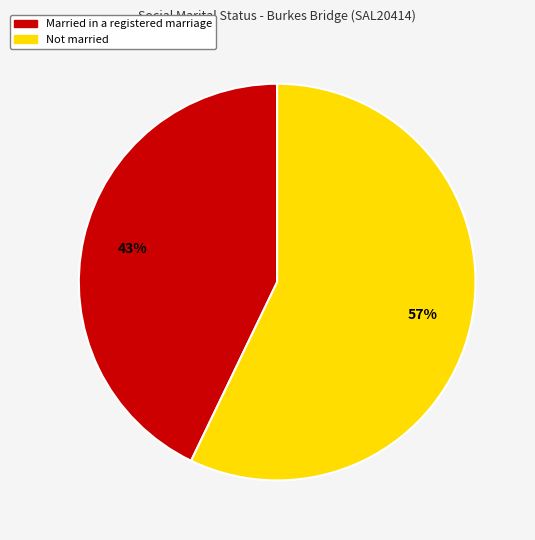

To the nearest percent, what is the difference between the largest and smallest slice percentages?

14%